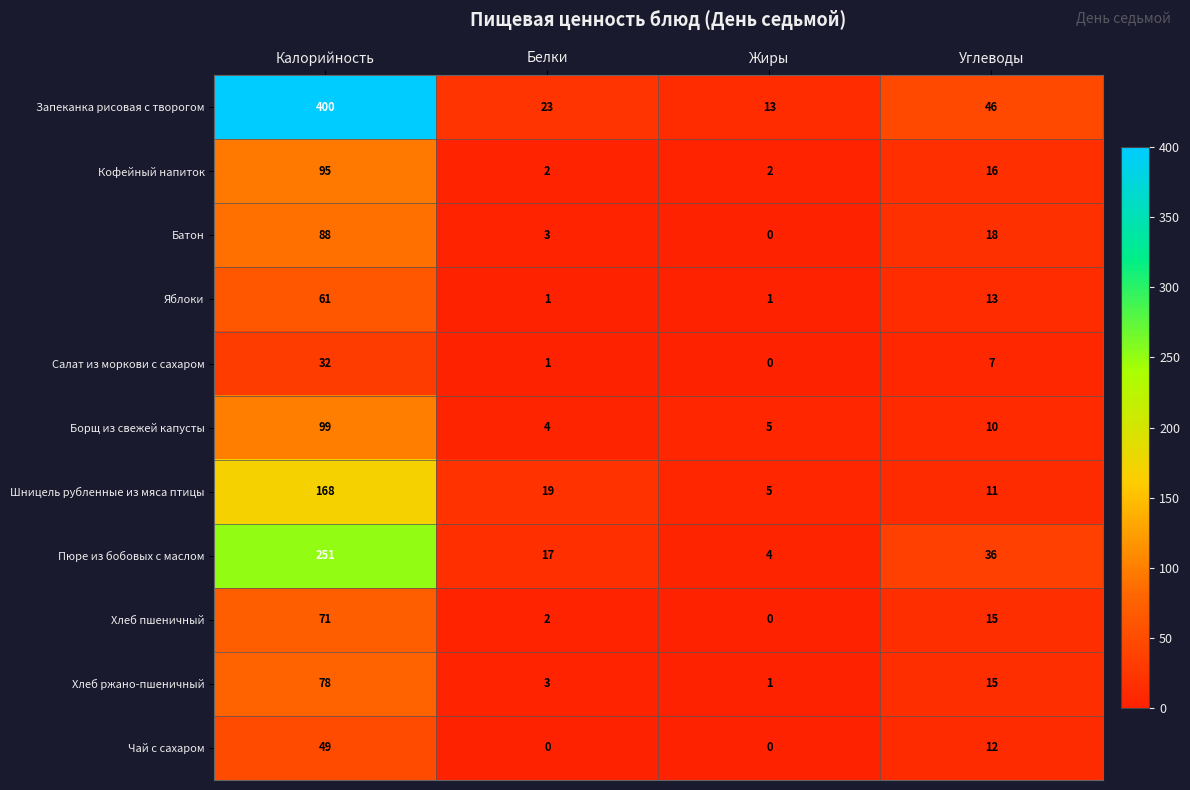

Is it true that Пюре из бобовых с маслом equals 17 at Белки?

True